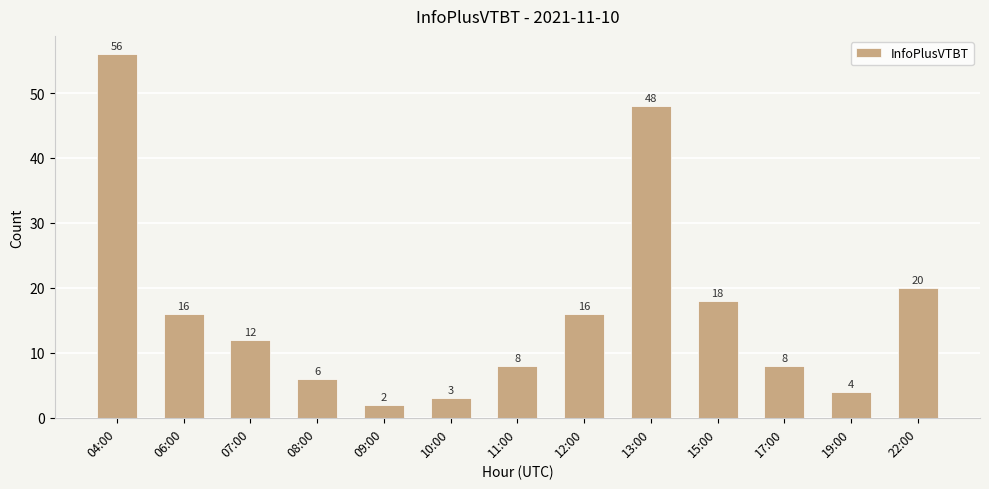

Where does the data first go above 12?

04:00